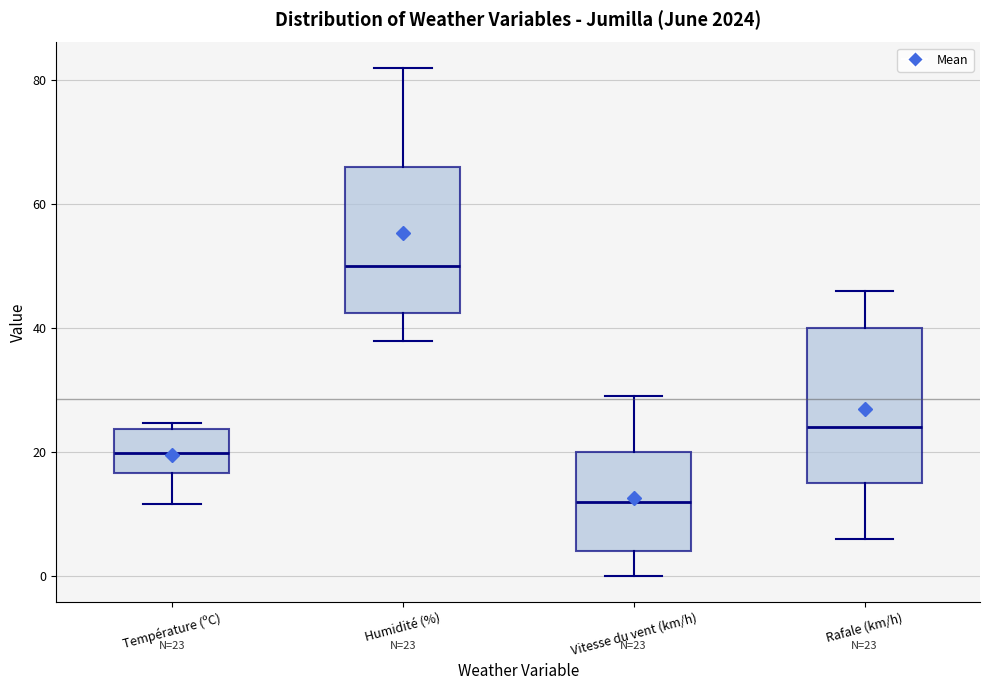

Which box's median line is the highest?

Humidité (%)